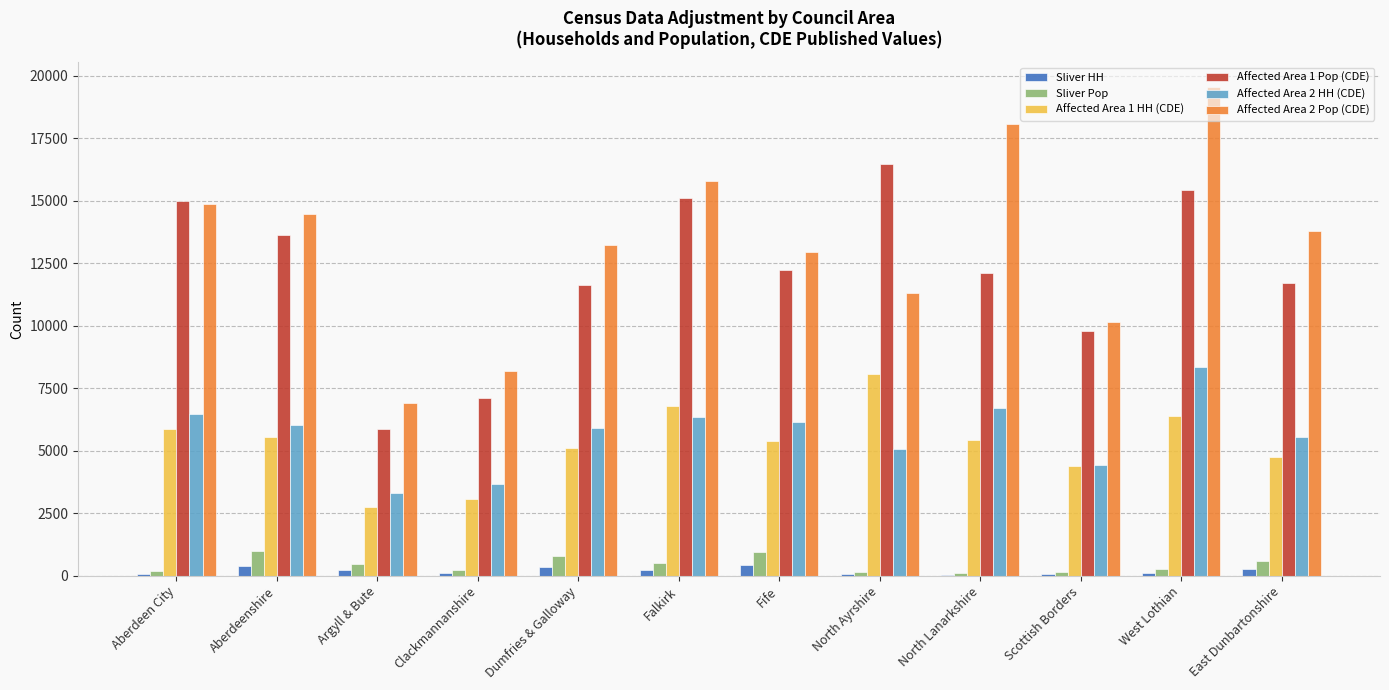

Does the chart contain stacked bars?

No